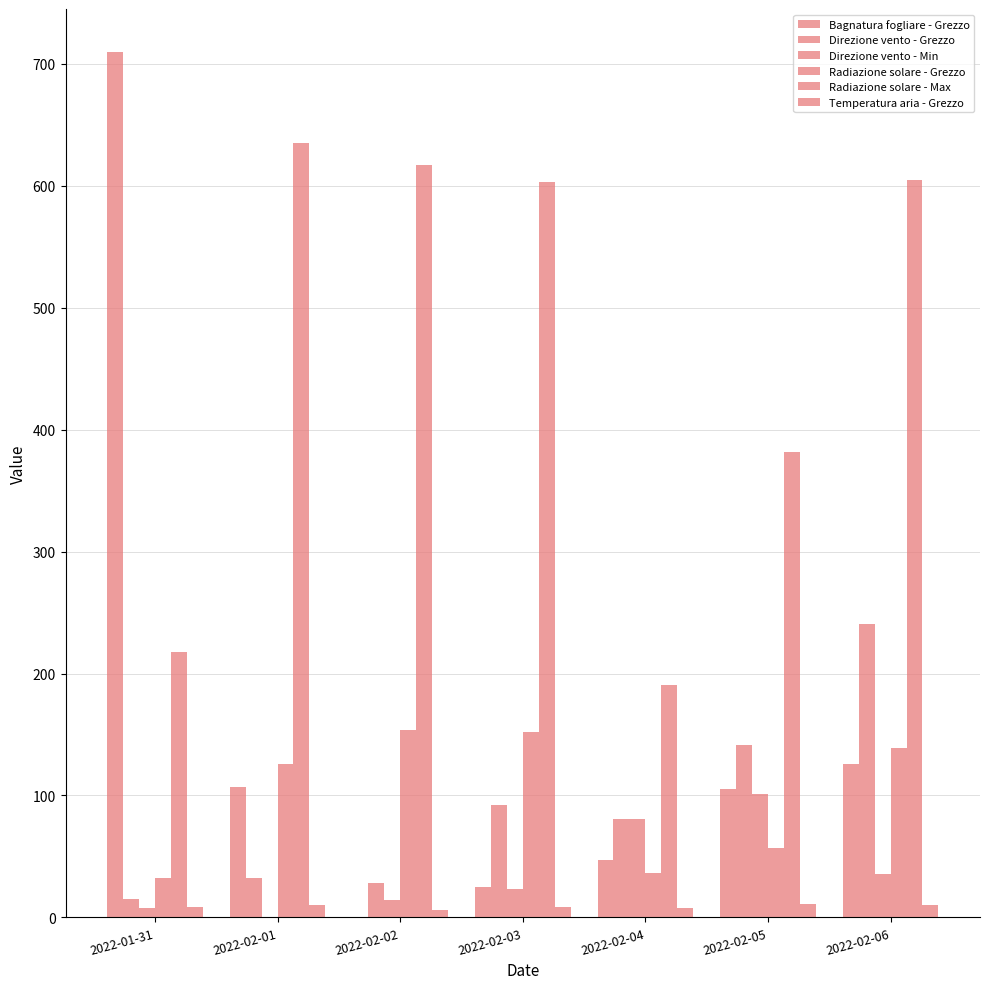

Is the value of Radiazione solare - Max at 2022-02-01 greater than the value of Radiazione solare - Grezzo at 2022-02-03?

Yes